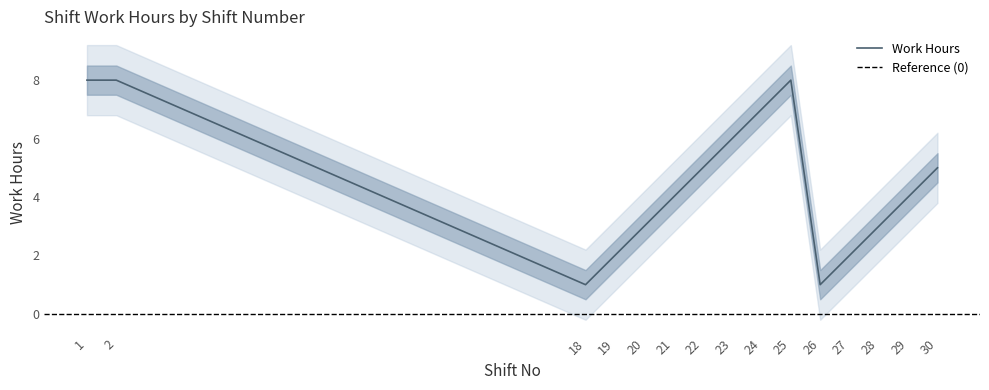

Which category has the highest value across all series?

1